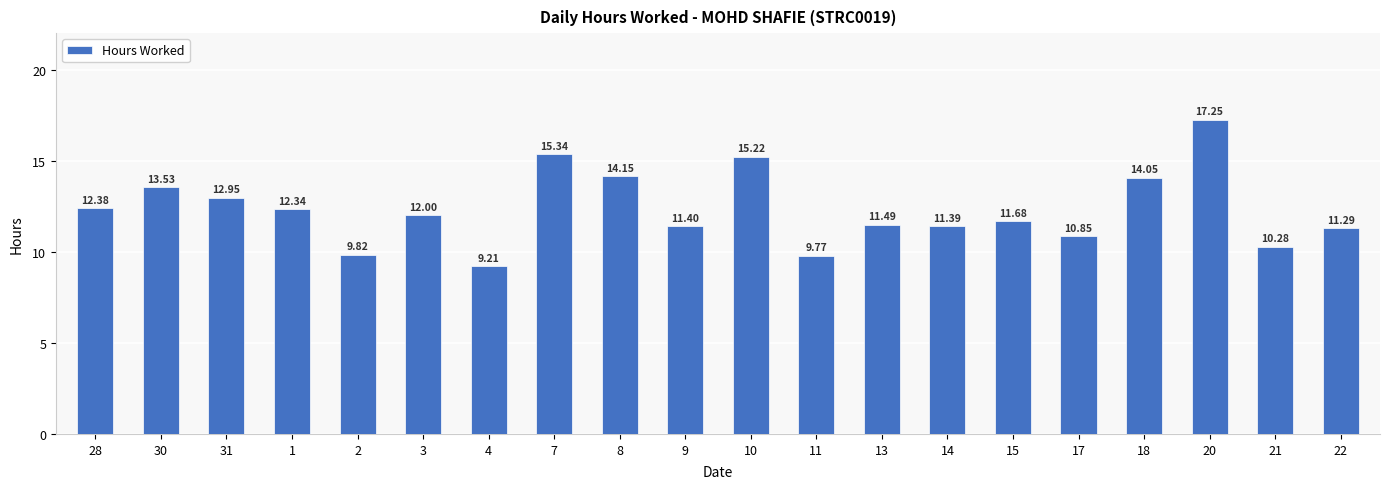

What is the difference between the values at 3 and 14?

0.6